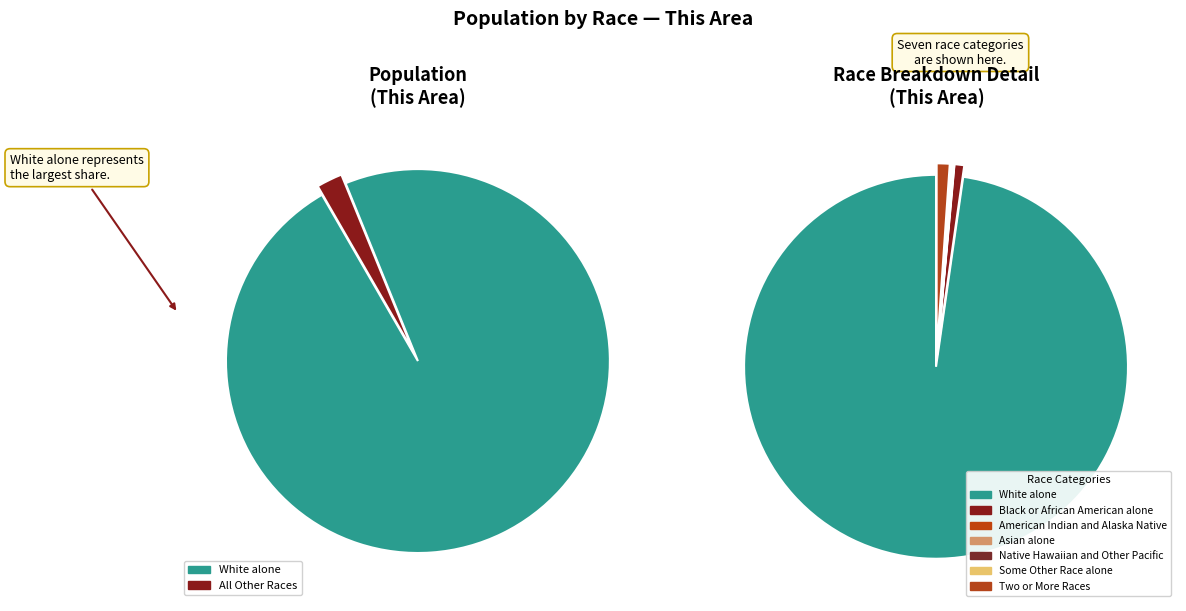

Rank the categories by value from highest to lowest.

White alone, Two or More Races, Black or African American alone, Asian alone, Some Other Race alone, American Indian and Alaska Native, Native Hawaiian and Other Pacific